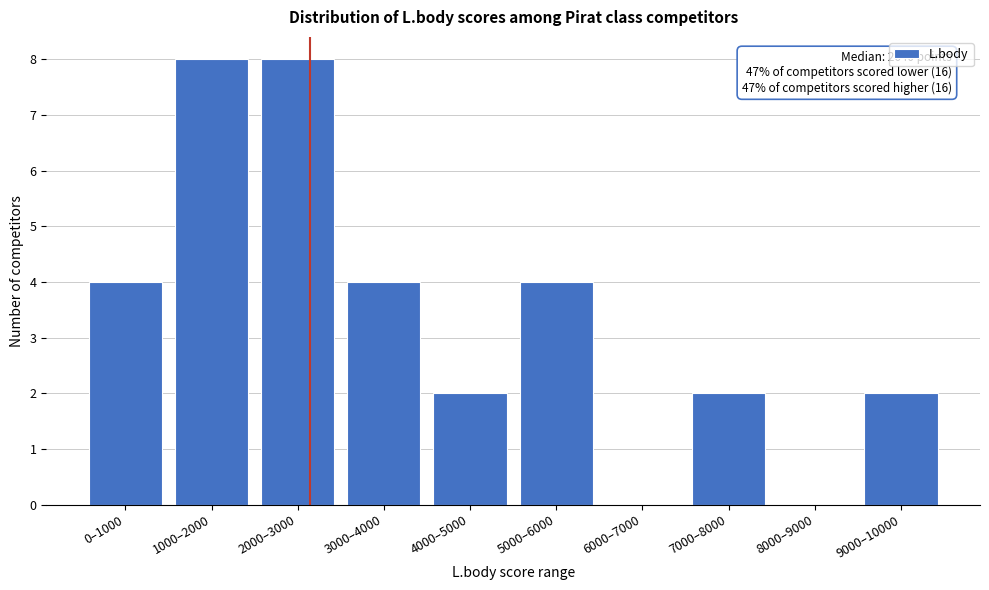

Reading left to right, list all the values displayed in this chart.

0–1000=4	1000–2000=8	2000–3000=8	3000–4000=4	4000–5000=2	5000–6000=4	6000–7000=0	7000–8000=2	8000–9000=0	9000–10000=2